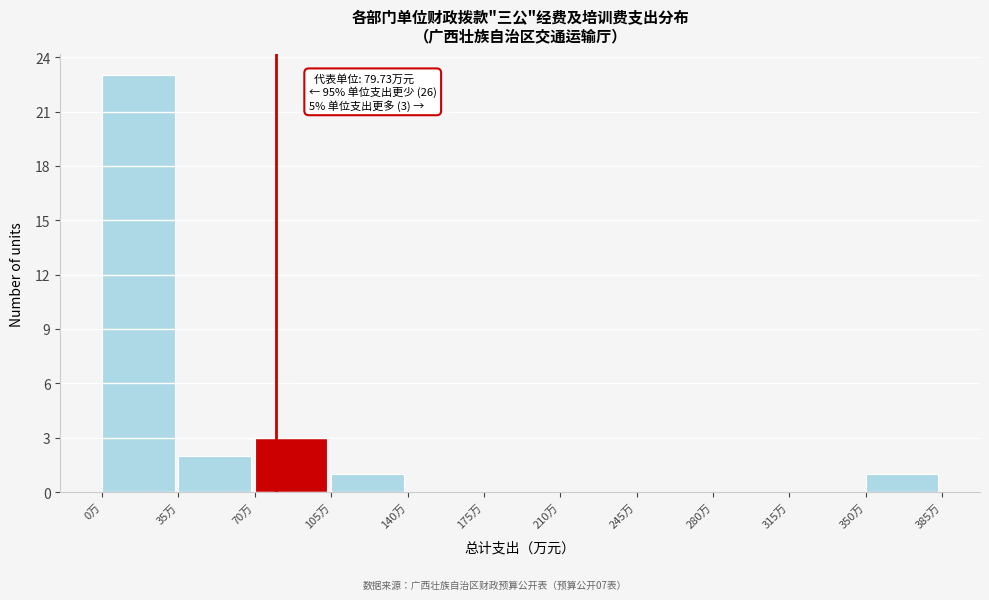

Which range on the x-axis has the tallest bar?

0 to 35